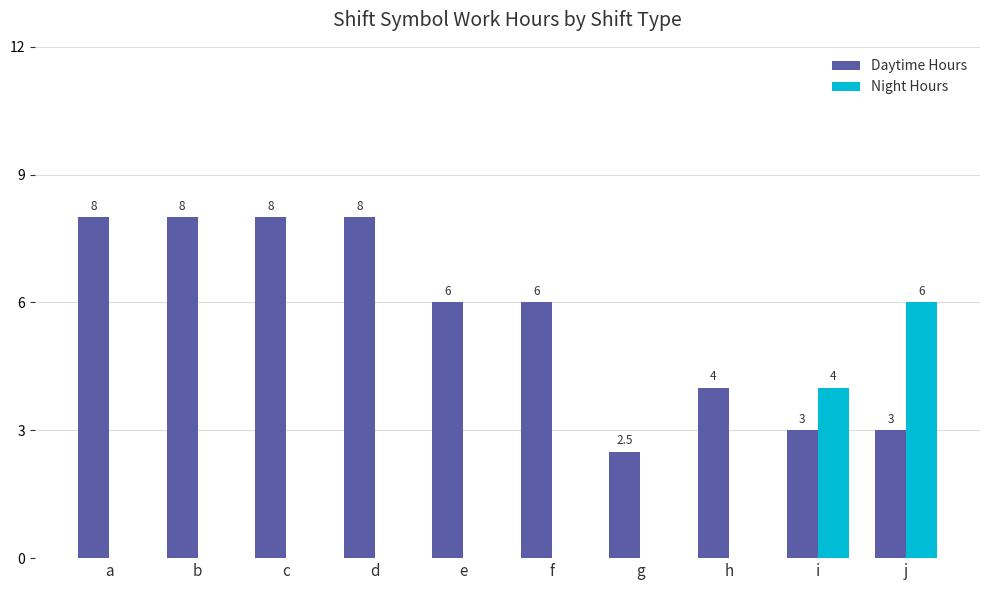

What is the sum of all Night Hours values?

10.0